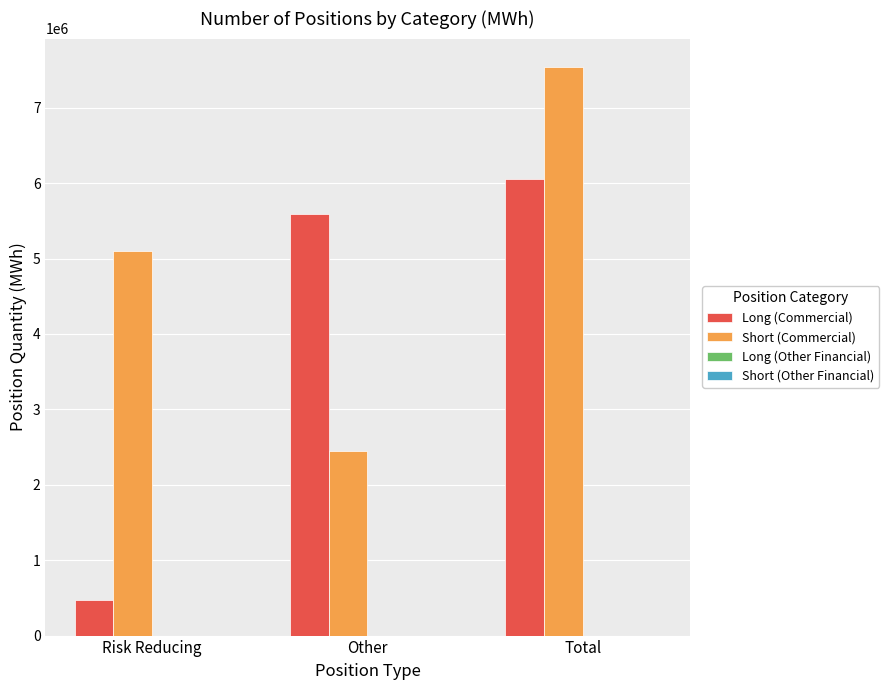

How many bars are there in each group?

2